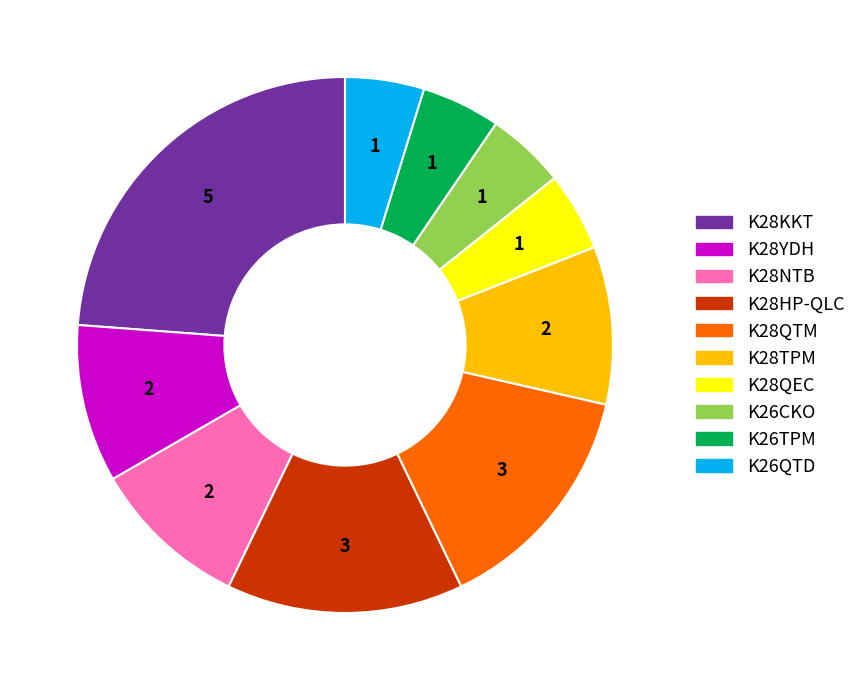

Which slice is the largest?

K28KKT